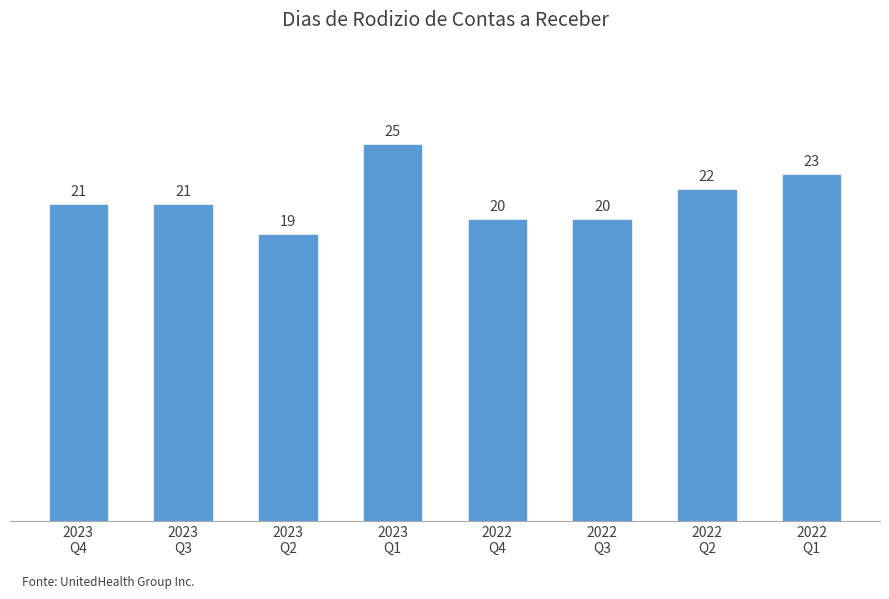

What is the sum of the values at 2023
Q2 and 2023
Q3?

40